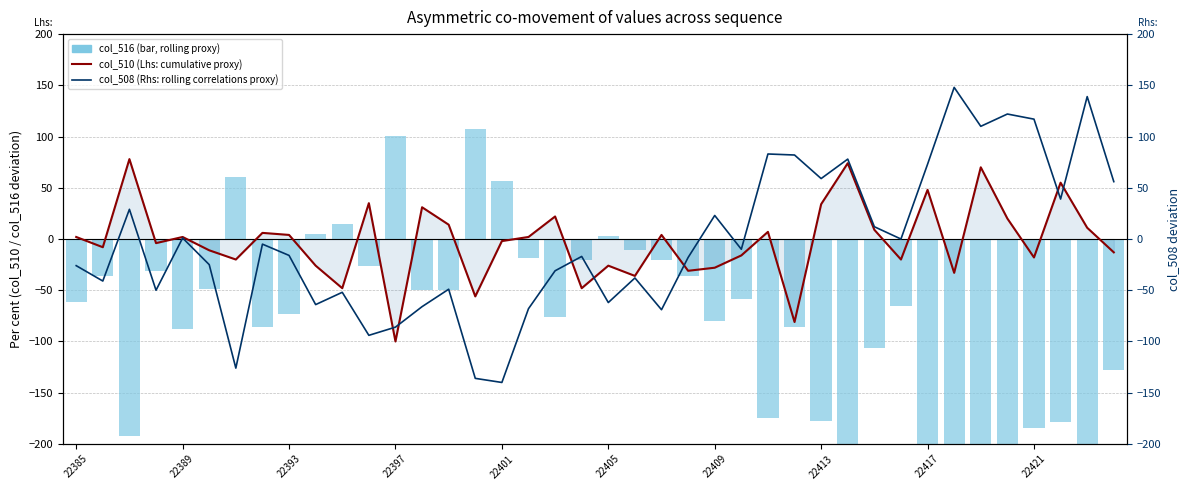

What is the value of the col_510 (cumulative growth proxy) bar at the 12th from the left?

35